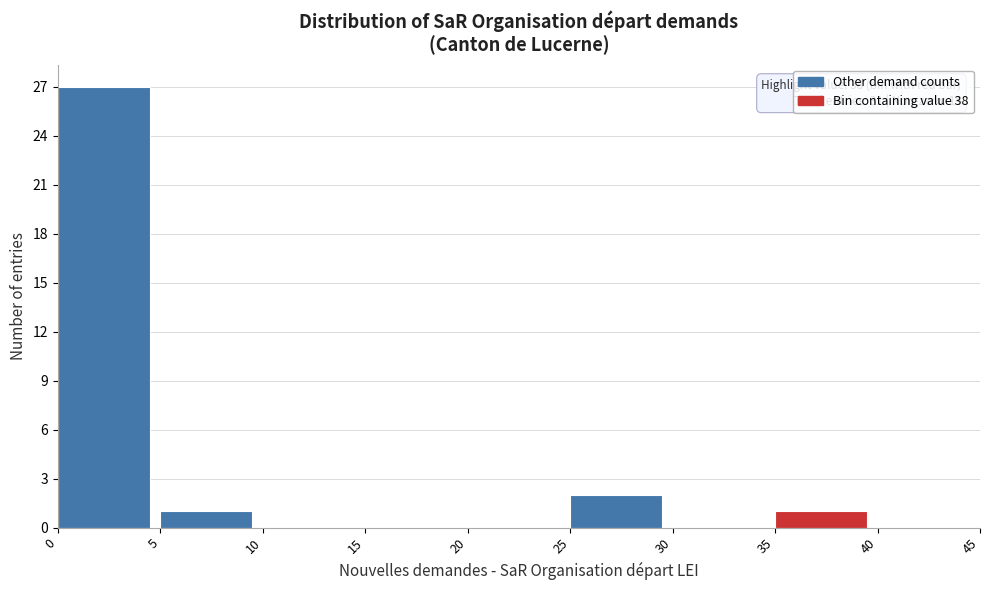

Which range on the x-axis has the tallest bar?

0 to 5